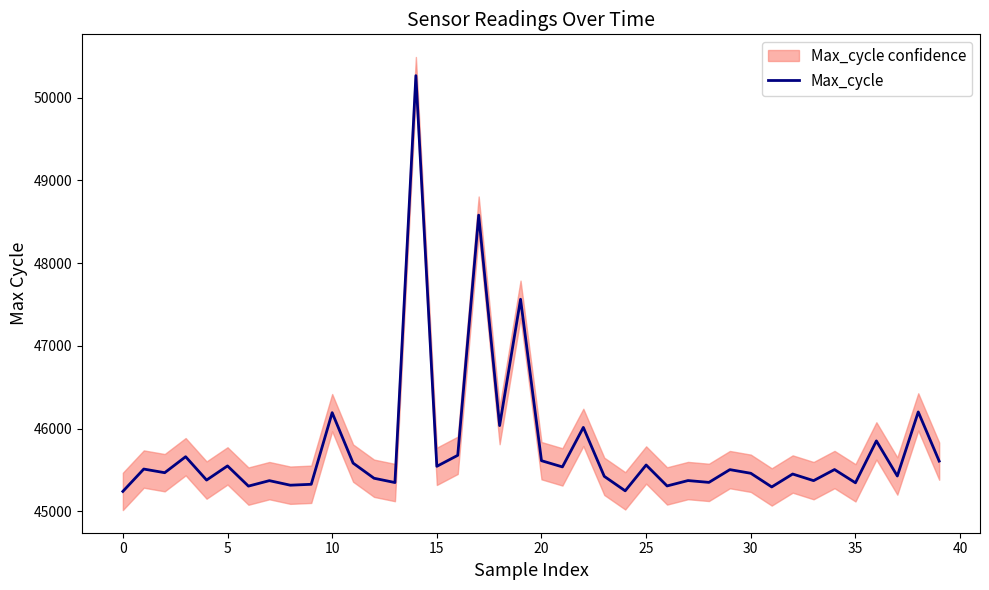

What is the average value?

45770